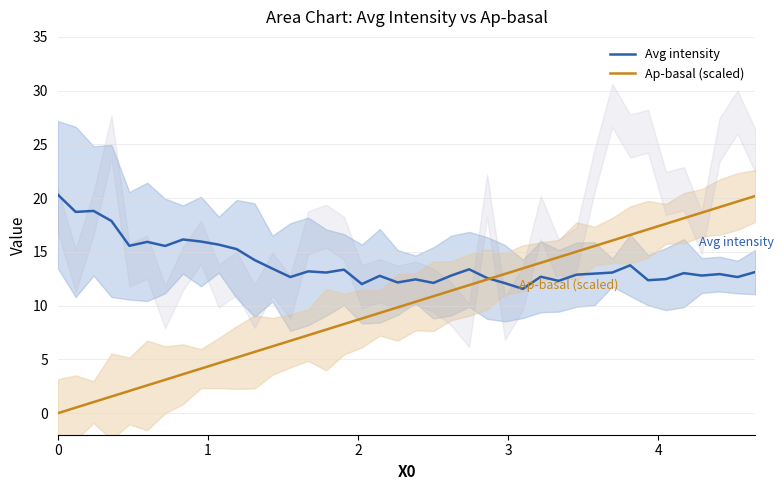

Rank the series by their maximum value, from lowest to highest.

Ap-basal (scaled), Avg intensity